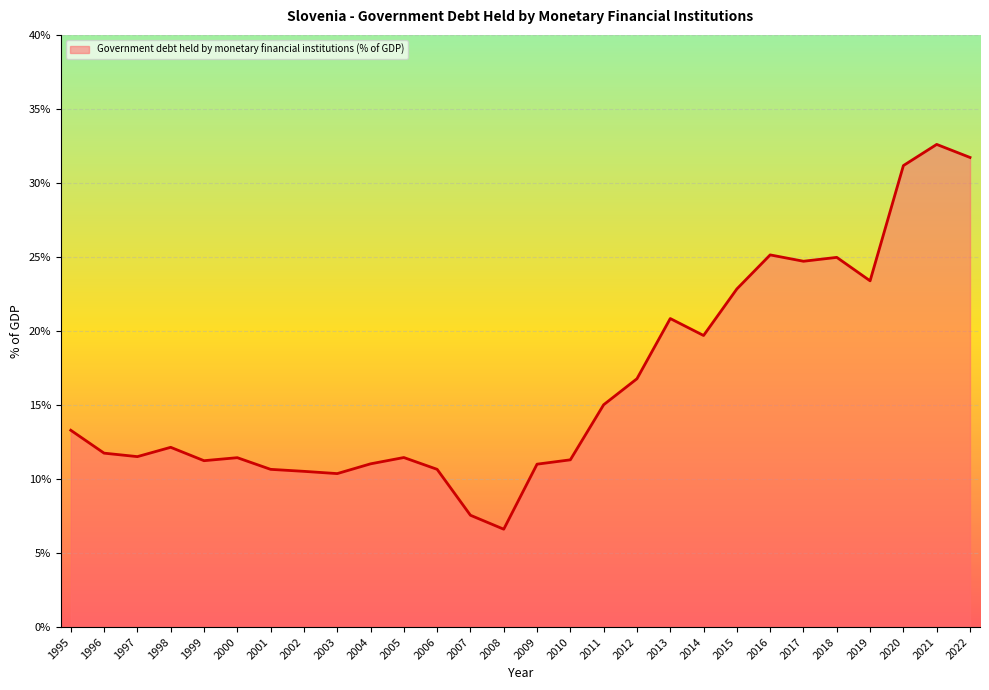

What is the average value?

16.5